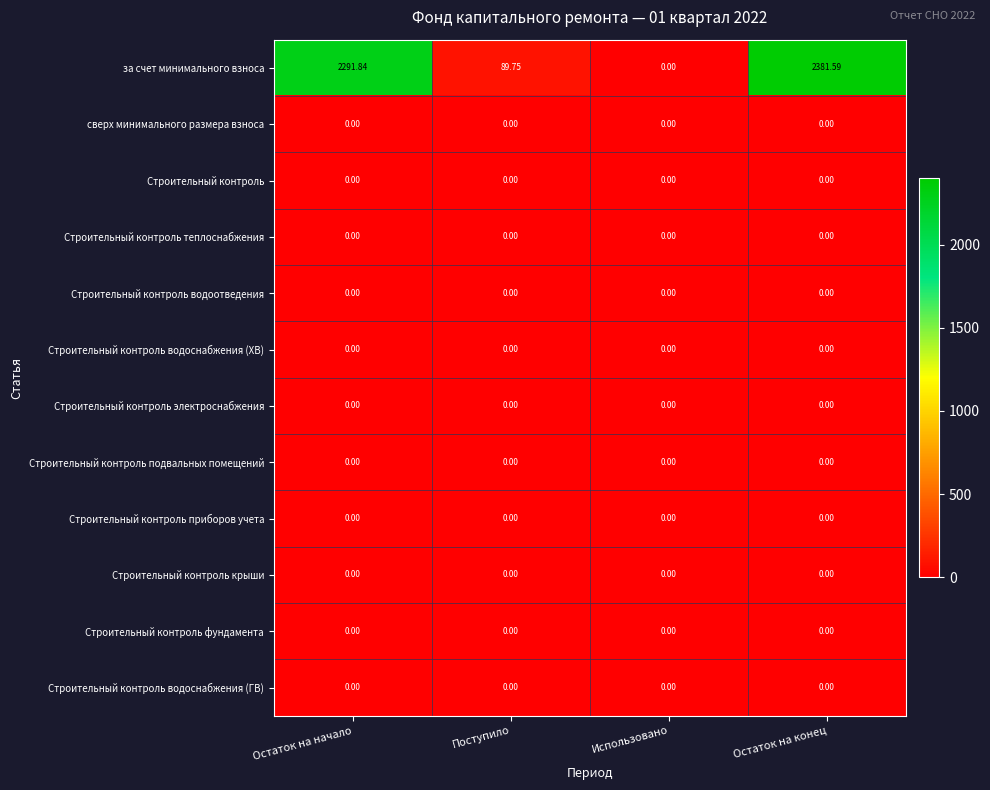

What is the spread (max minus min) of values at Остаток на конец?

2381.6